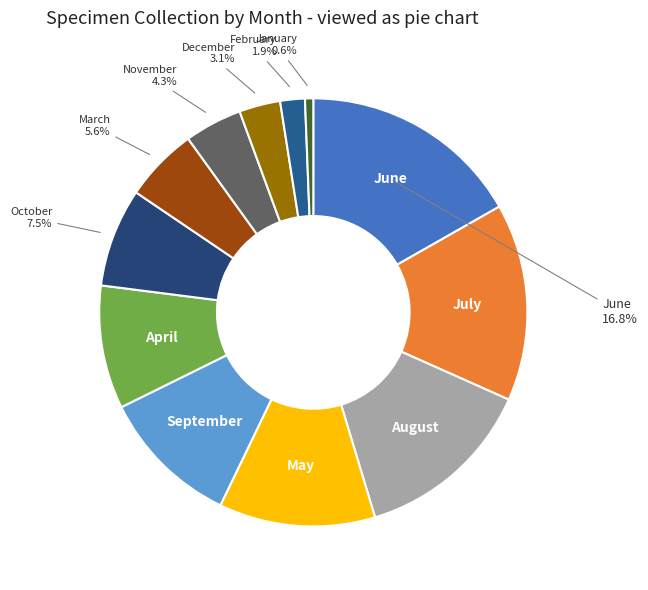

What is the ratio of the value at June to the value at October?

2.2